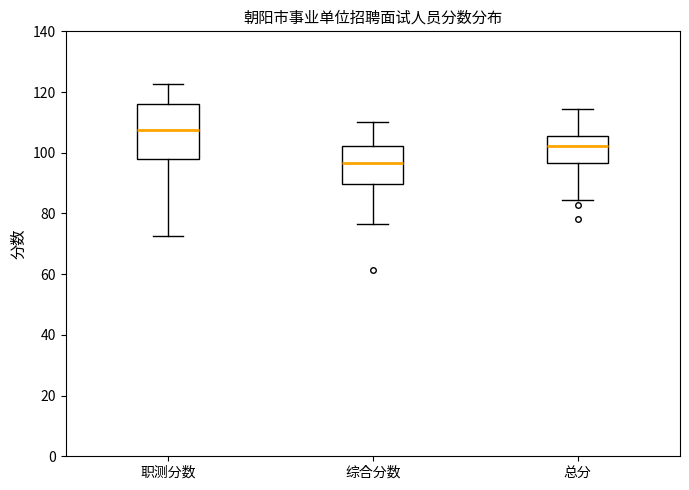

Which box is the tallest, from its lower edge to its upper edge?

职测分数